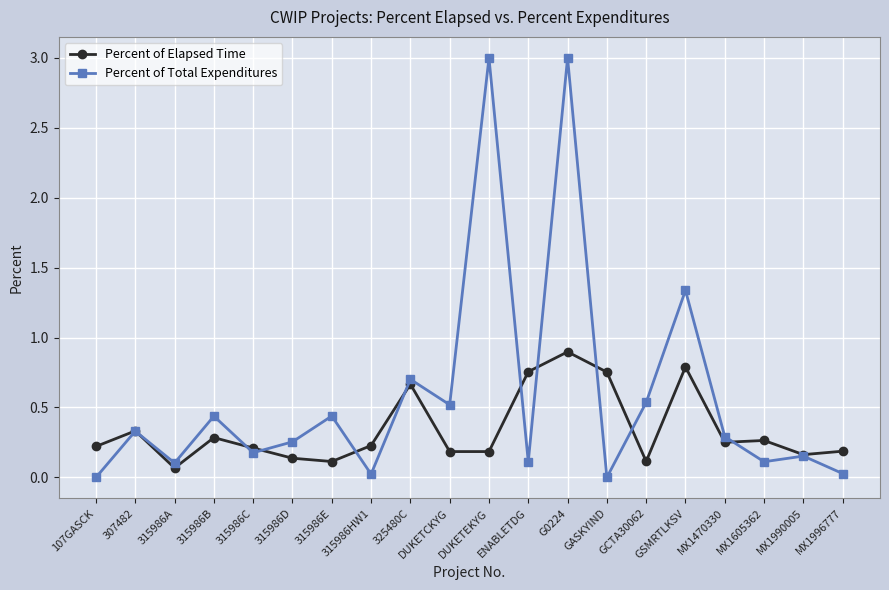

Where is the first local maximum for Percent of Elapsed Time?

307482